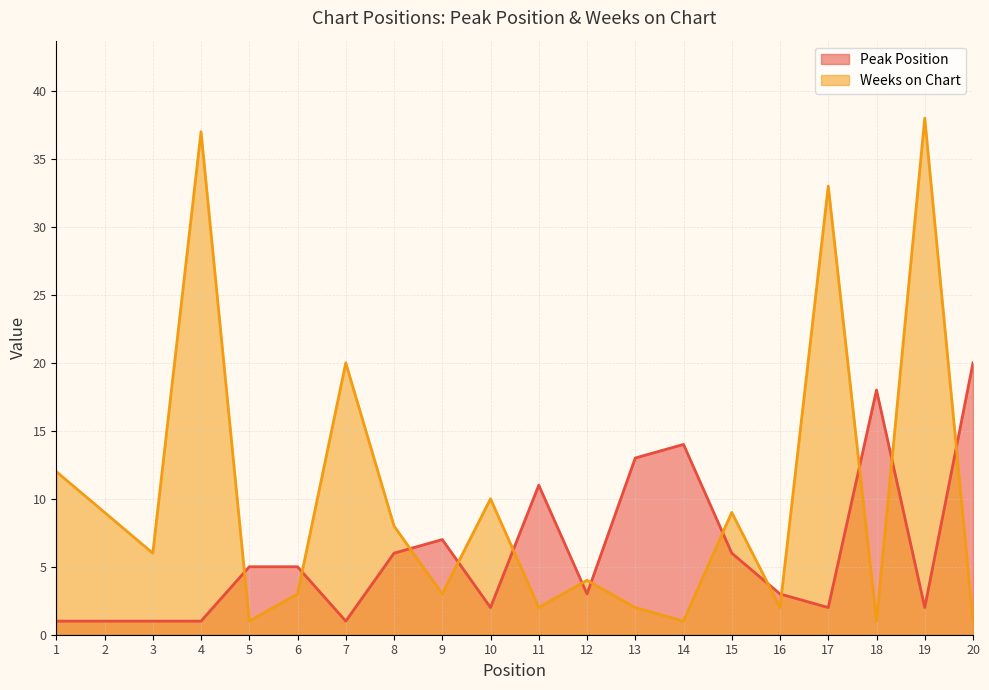

True or false: Peak Position has a value of 6 at 15.

True